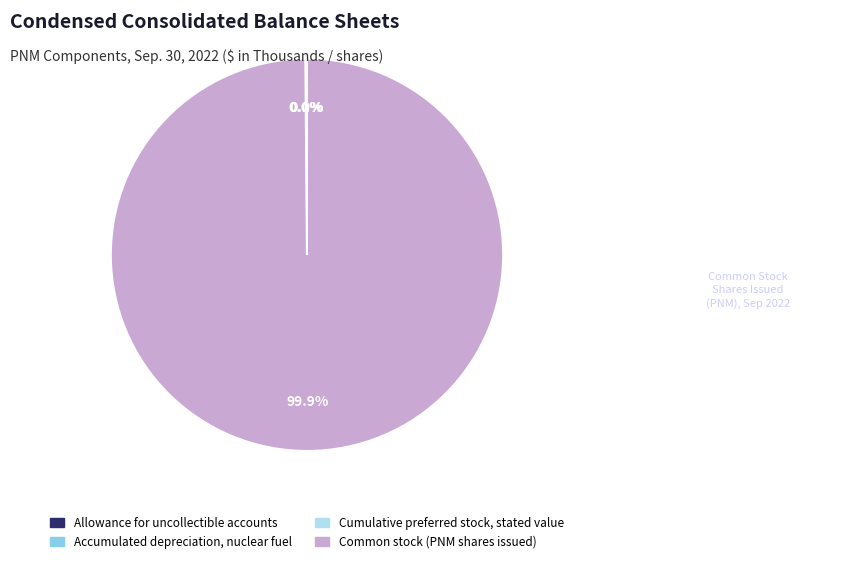

What portion of the pie excludes Common stock (PNM shares issued)?

0.1%